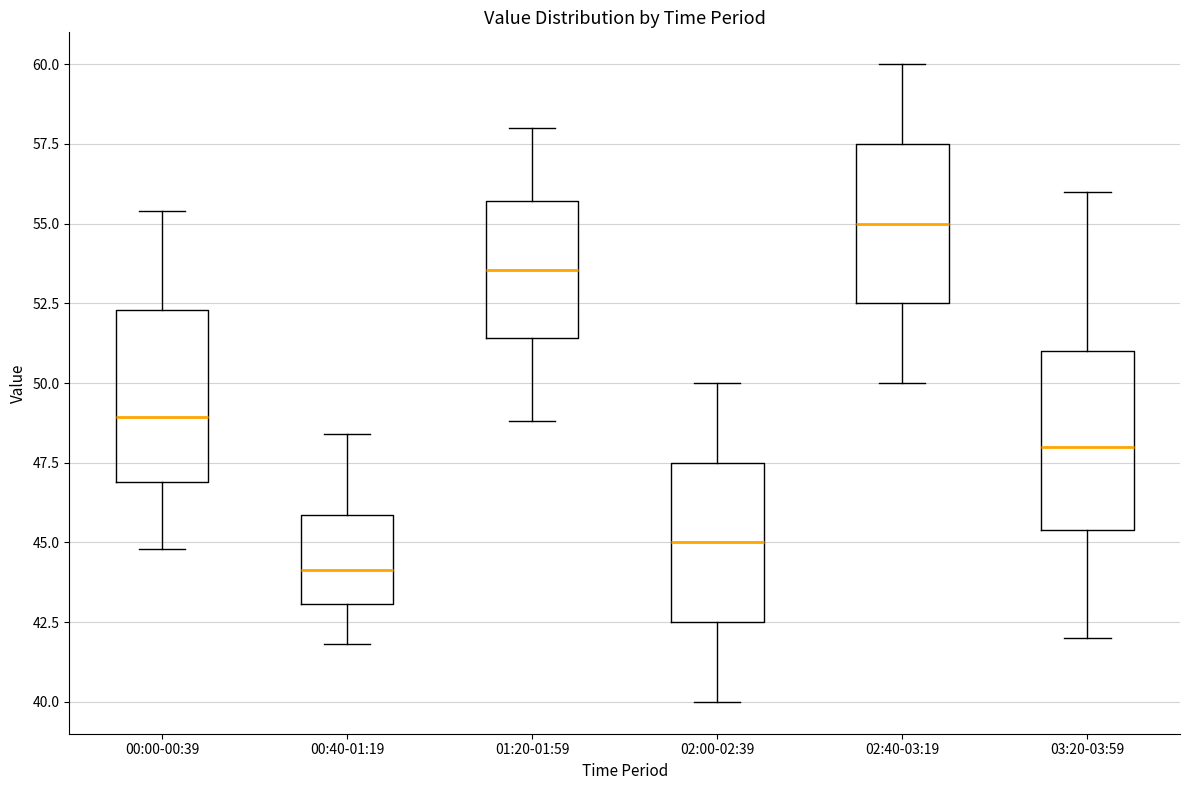

Reading left to right, transcribe this box plot: for each box, give where its median line is, the range the box spans, and where its two whiskers end, as read against the y-axis. The values are not printed on the chart, so give them approximately, as read against the axis.

00:00-00:39: median 49.0, box 47.0 to 52.5, whiskers 45.0 to 55.5
00:40-01:19: median 44.0, box 43.0 to 46.0, whiskers 42.0 to 48.5
01:20-01:59: median 53.5, box 51.5 to 55.5, whiskers 49.0 to 58.0
02:00-02:39: median 45.0, box 42.5 to 47.5, whiskers 40.0 to 50.0
02:40-03:19: median 55.0, box 52.5 to 57.5, whiskers 50.0 to 60.0
03:20-03:59: median 48.0, box 45.5 to 51.0, whiskers 42.0 to 56.0